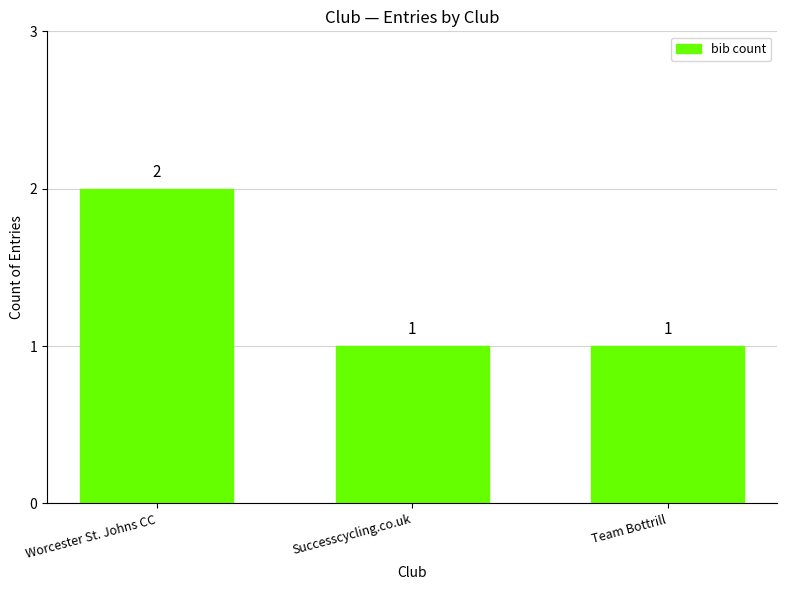

Reading left to right, extract all data points from this chart.

2	1	1